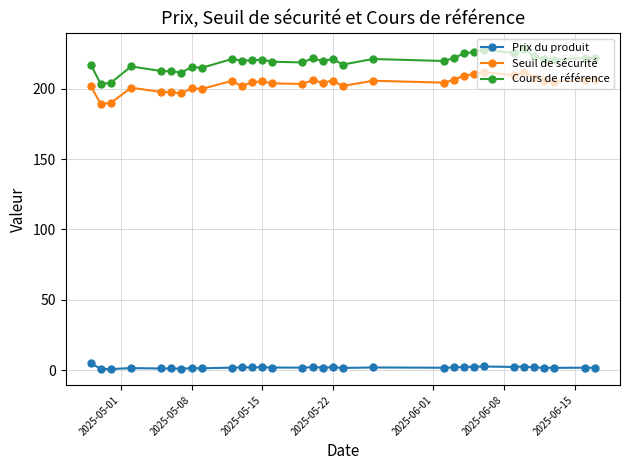

What is the difference between the second highest and minimum values in the Cours de référence series?

24.4